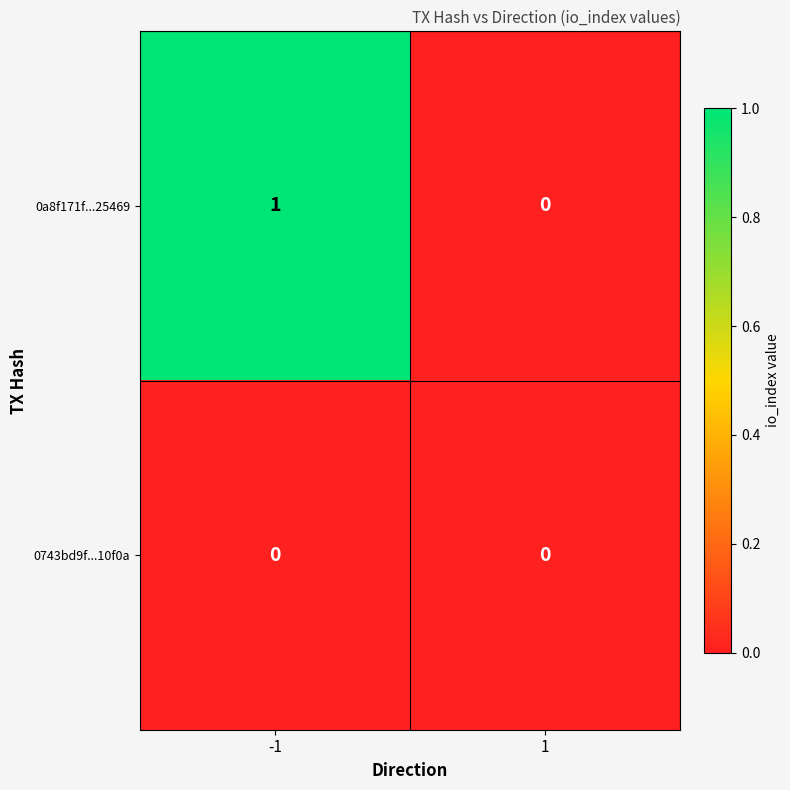

List the series in order of their overall mean, highest first.

0a8f171f...25469, 0743bd9f...10f0a